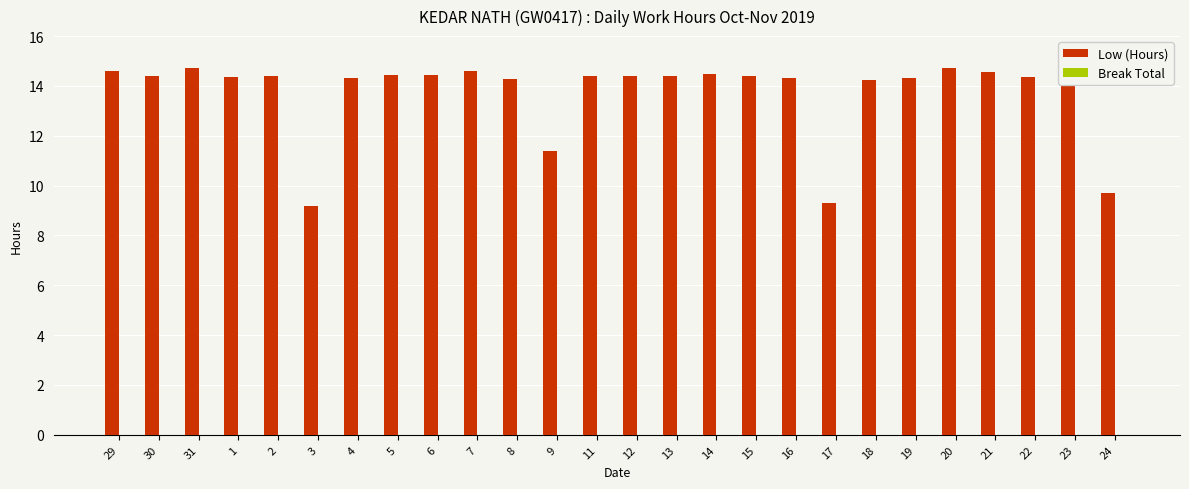

How many values are below 14?

4